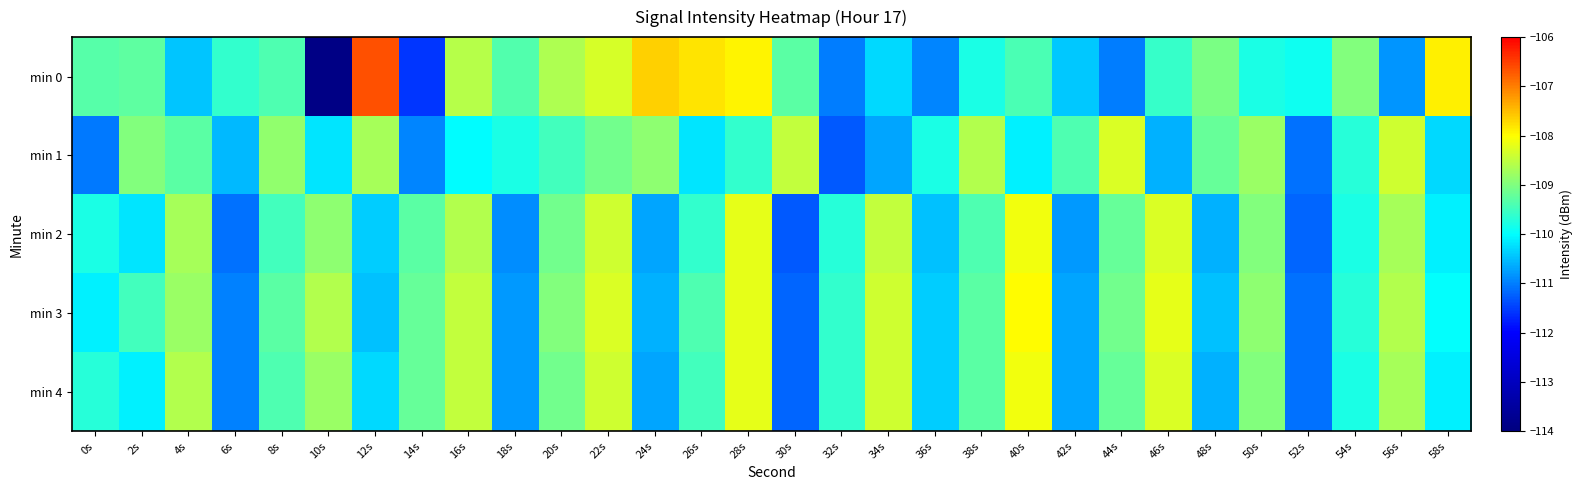

What is the total value across all series at 26s?

-546.5